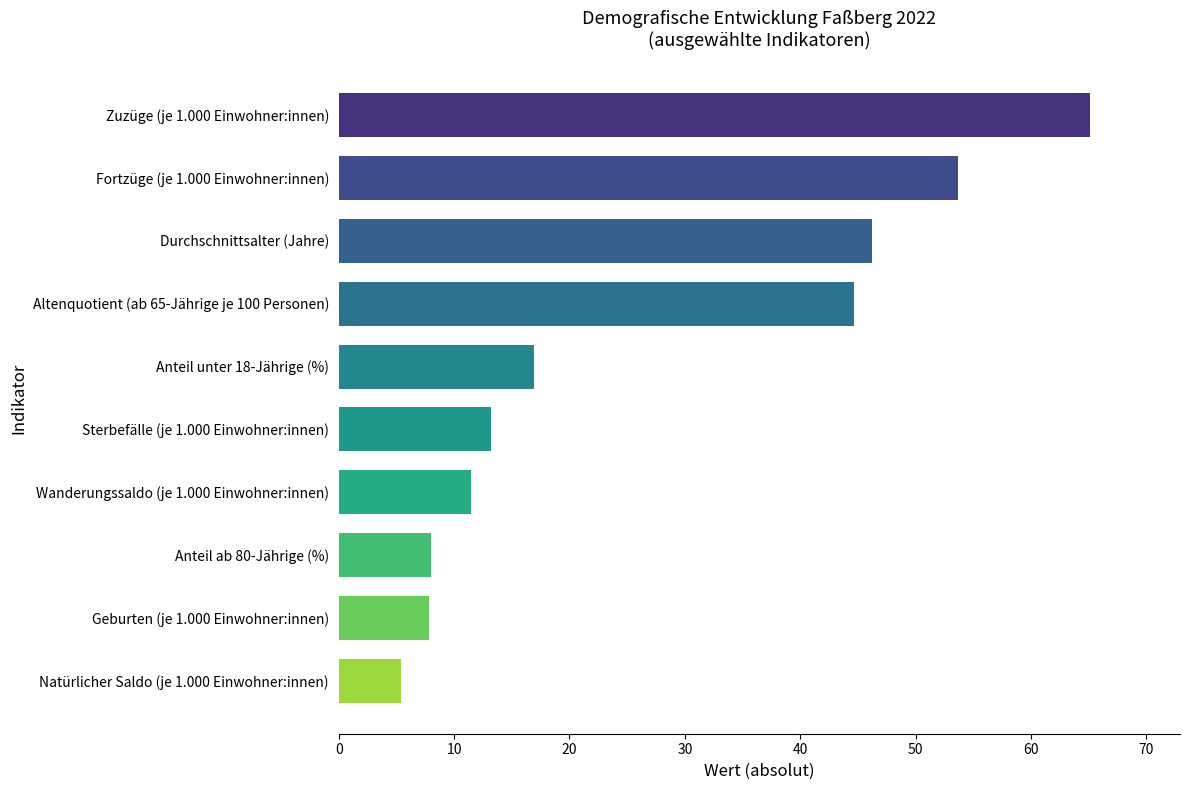

Where is the data nearest to the value 35?

Altenquotient (ab 65-Jährige je 100 Personen)